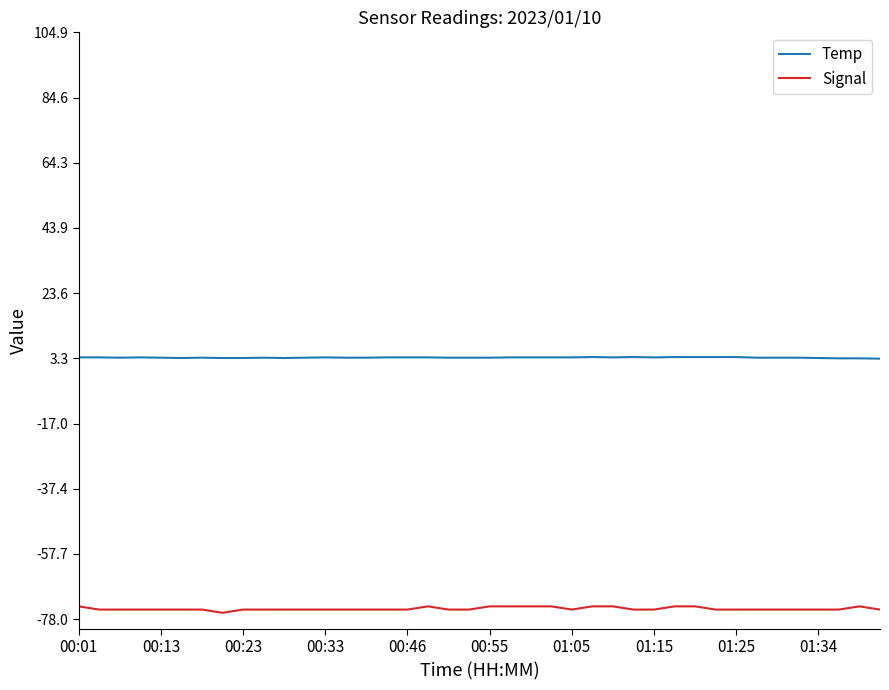

Rank the series by their average value, from highest to lowest.

Temp, Signal